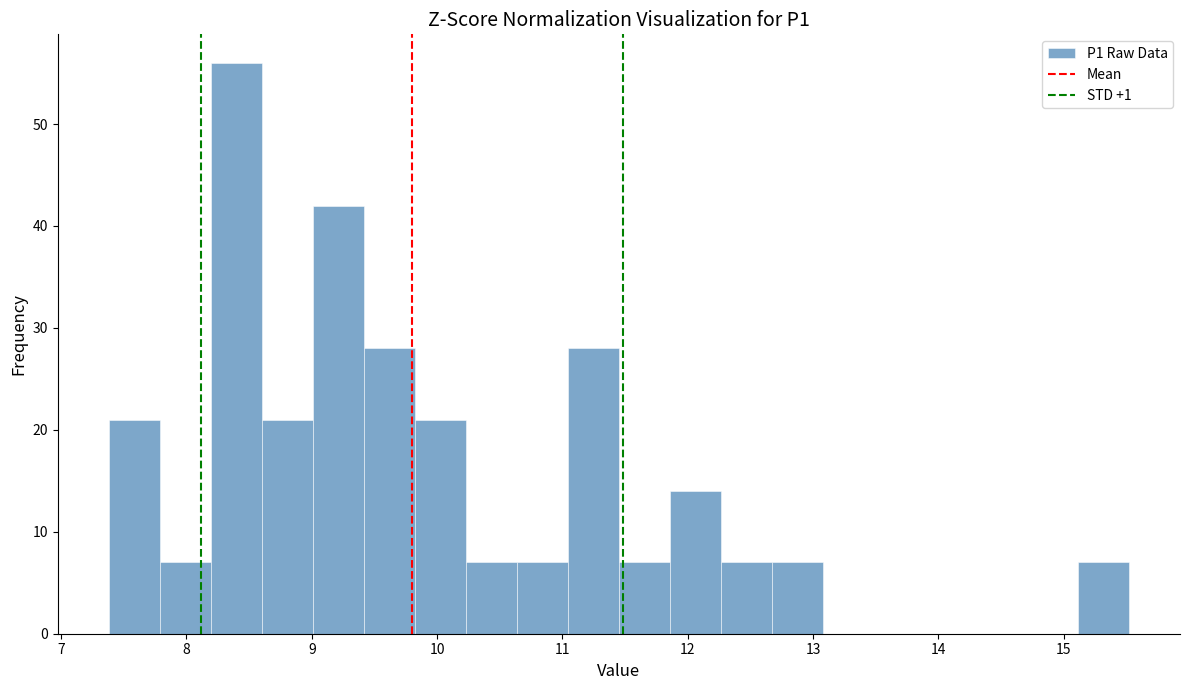

Reading left to right, transcribe this chart: for each bar, give the range it covers on the x-axis and its height. Neither the bar edges nor the heights are printed on the chart, so give them approximately, as read against the axes.

7.4 to 7.8: 21
7.8 to 8.2: 7
8.2 to 8.6: 56
8.6 to 9.0: 21
9.0 to 9.4: 42
9.4 to 9.8: 28
9.8 to 10.2: 21
10.2 to 10.6: 7
10.6 to 11.0: 7
11.0 to 11.5: 28
11.5 to 11.9: 7
11.9 to 12.3: 14
12.3 to 12.7: 7
12.7 to 13.1: 7
13.1 to 13.5: 0
13.5 to 13.9: 0
13.9 to 14.3: 0
14.3 to 14.7: 0
14.7 to 15.1: 0
15.1 to 15.5: 7